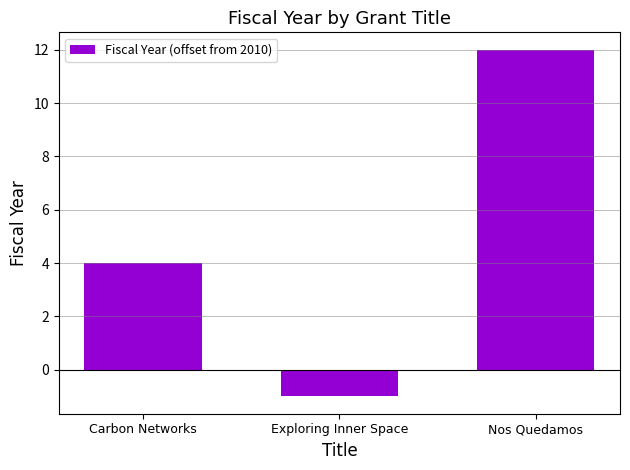

How many distinct data groups are displayed?

1